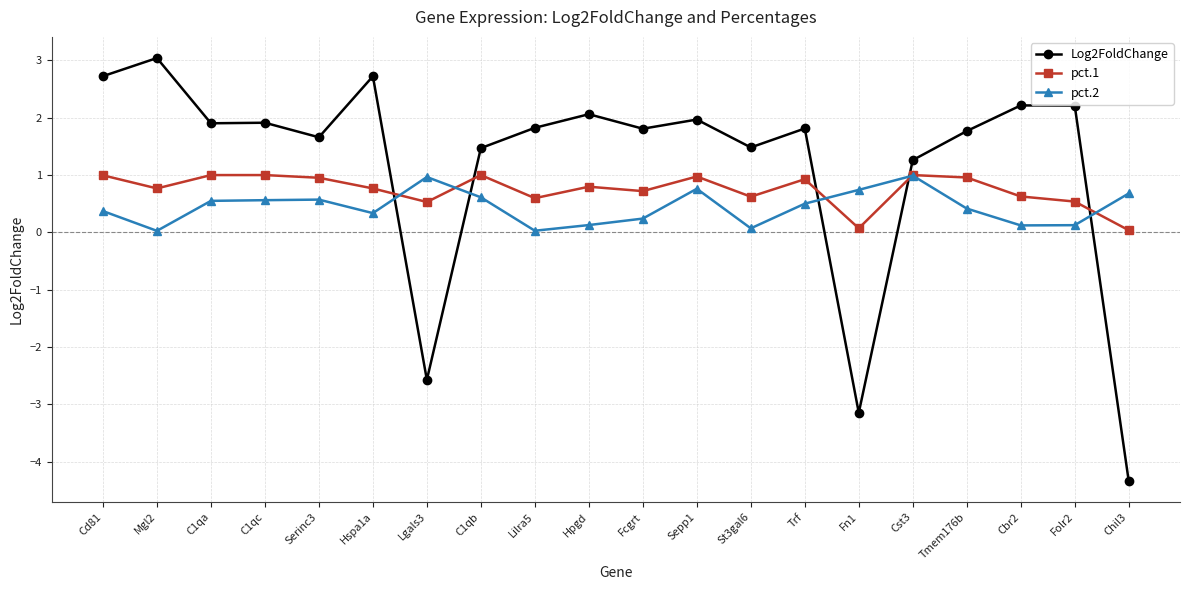

The value of pct.1 at Fn1 is 0.1. True or false?

True